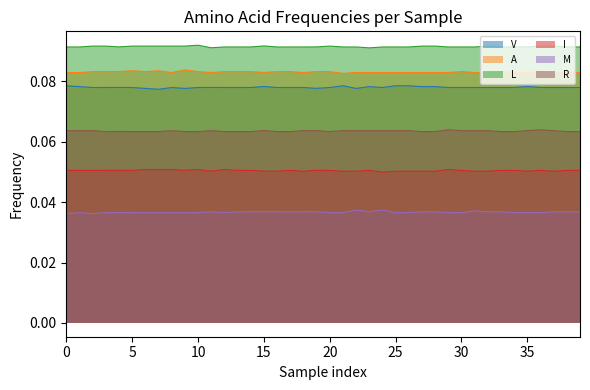

What are all the series names shown in the legend?

V, A, L, I, M, R